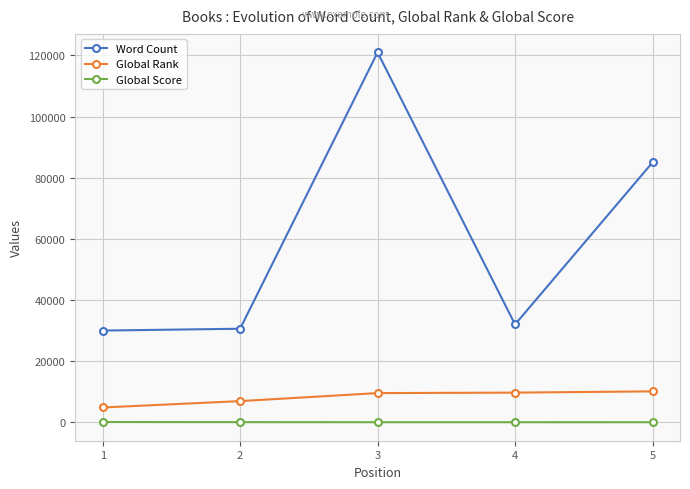

List the series in order of their peak value, lowest first.

Global Score, Global Rank, Word Count